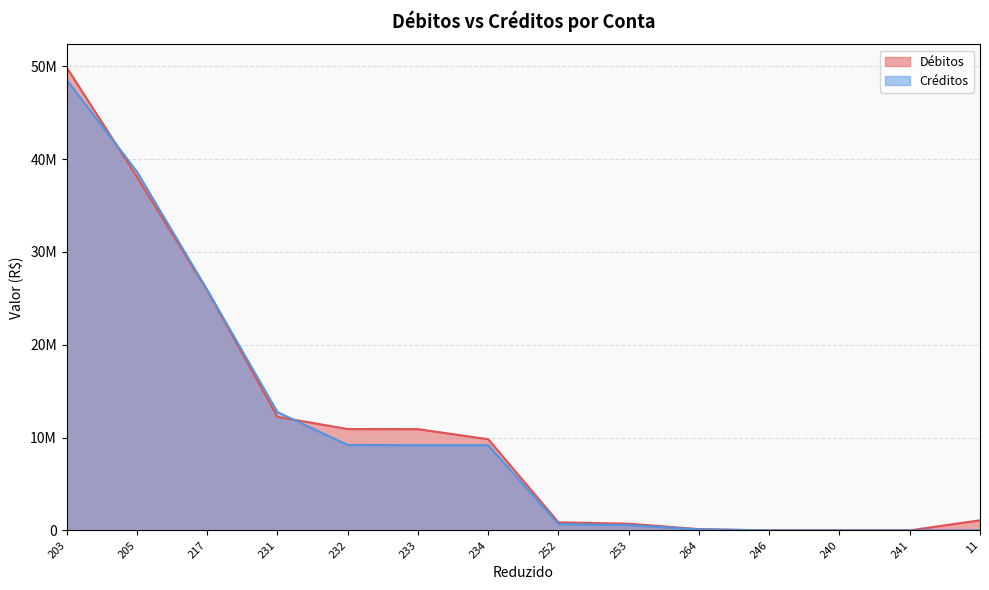

The Créditos series shows 9173174.3 at 234. True or false?

True